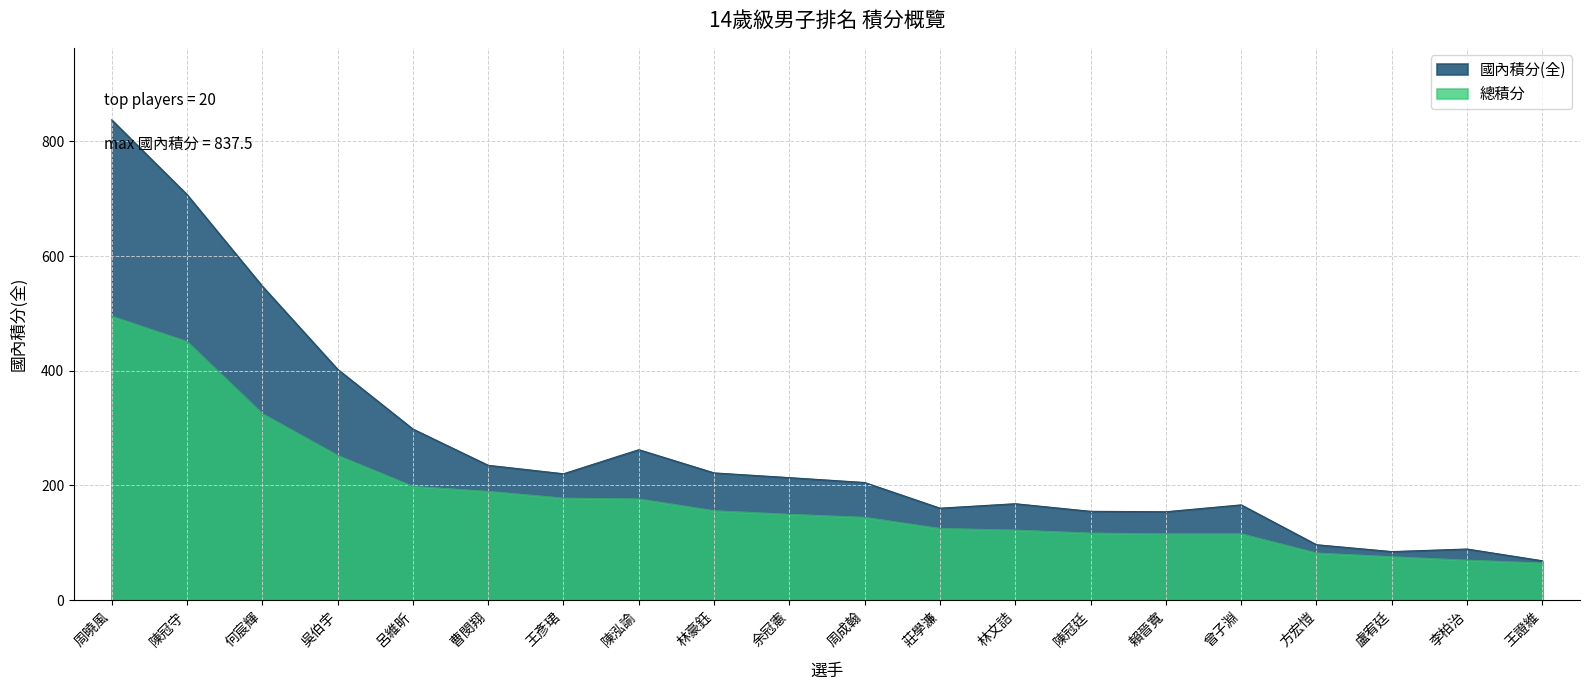

At which category is the sum across all series the highest?

周曉風